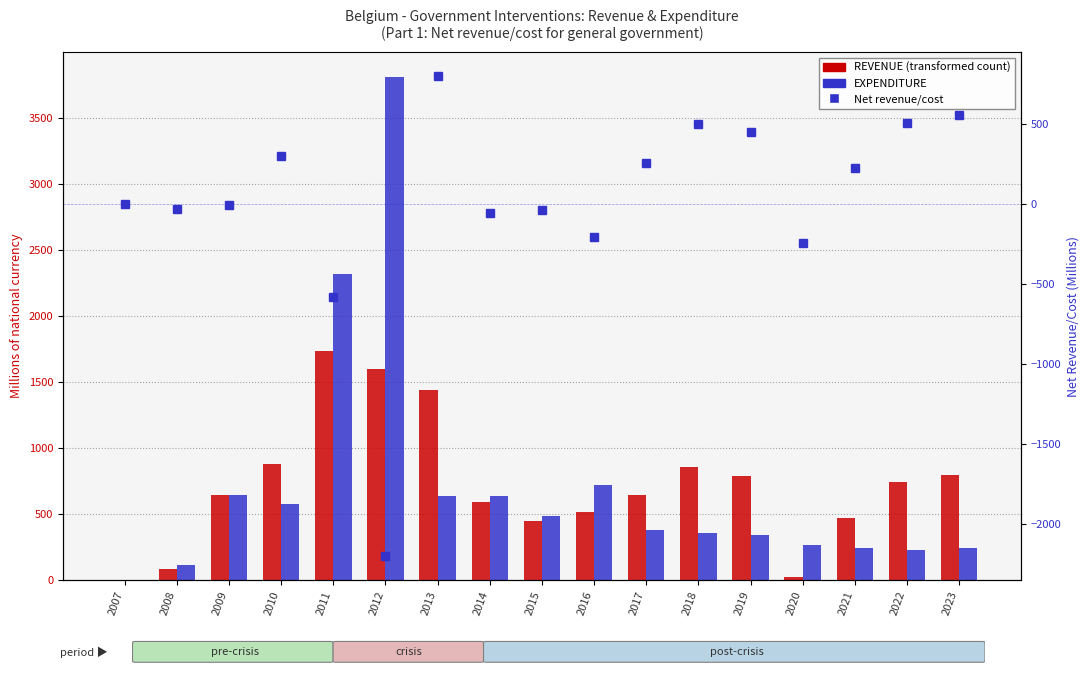

How many data points does each series have?

17